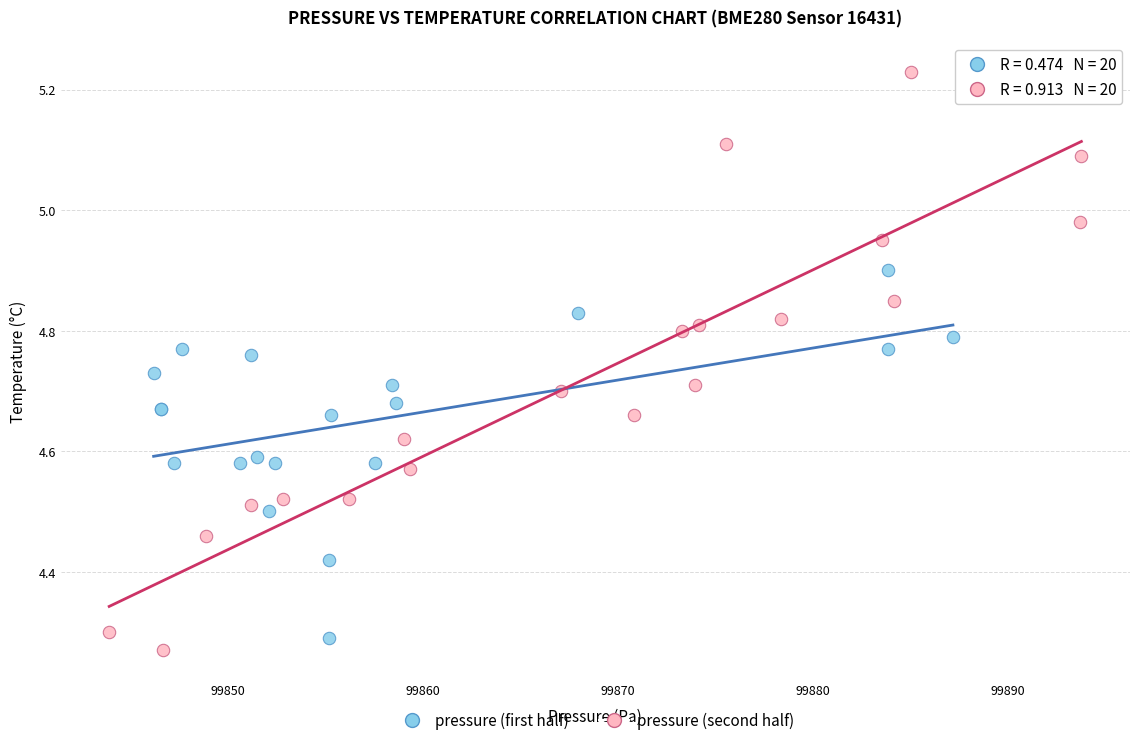

Which series has the largest Y range (max minus min)?

pressure (second half)